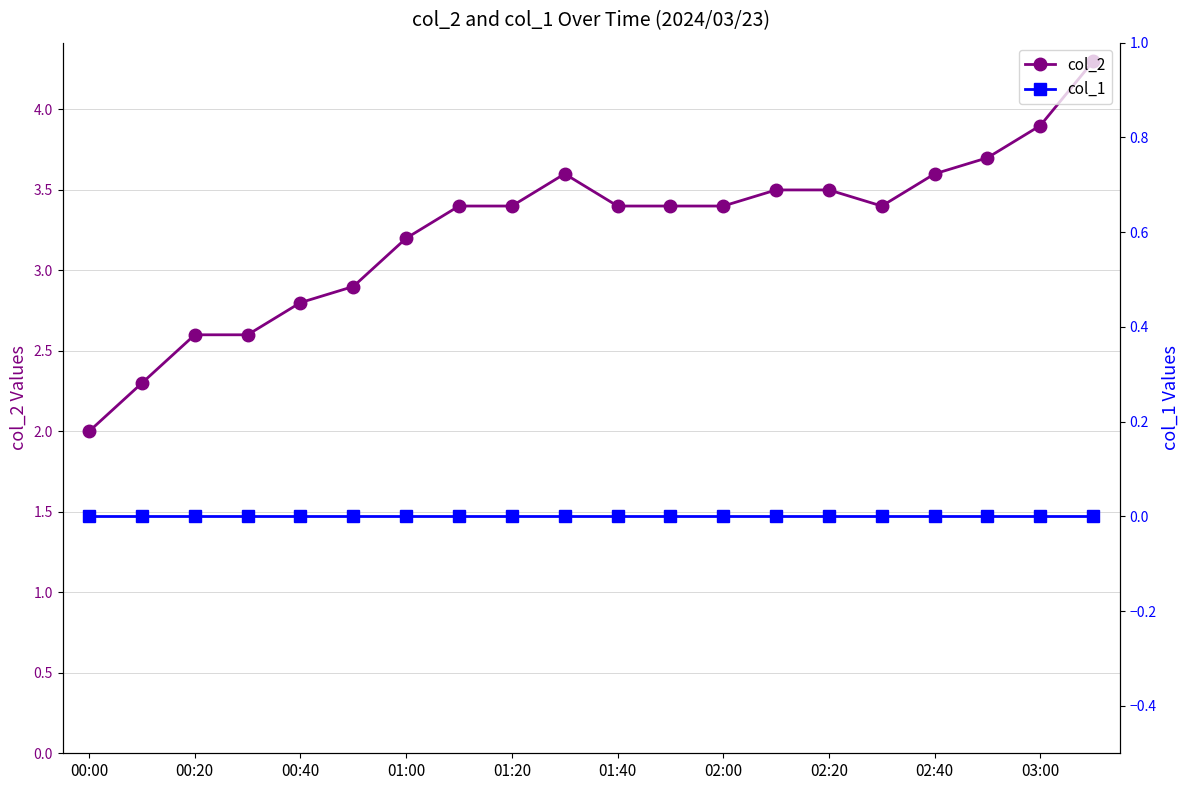

The col_2 series shows 5.0 at 02:00. True or false?

False